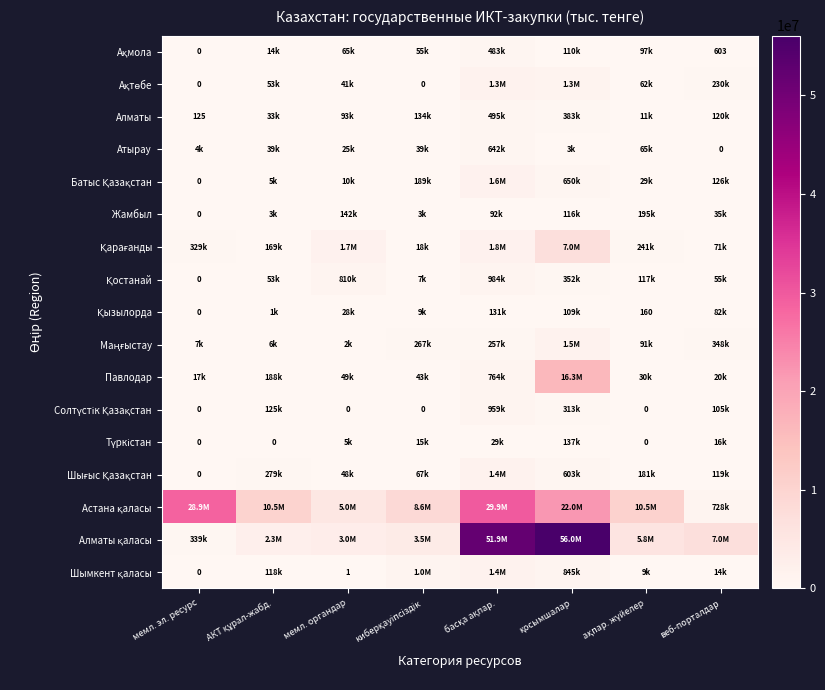

The value of Алматы at мемл. эл. ресурс is 221.7. True or false?

False